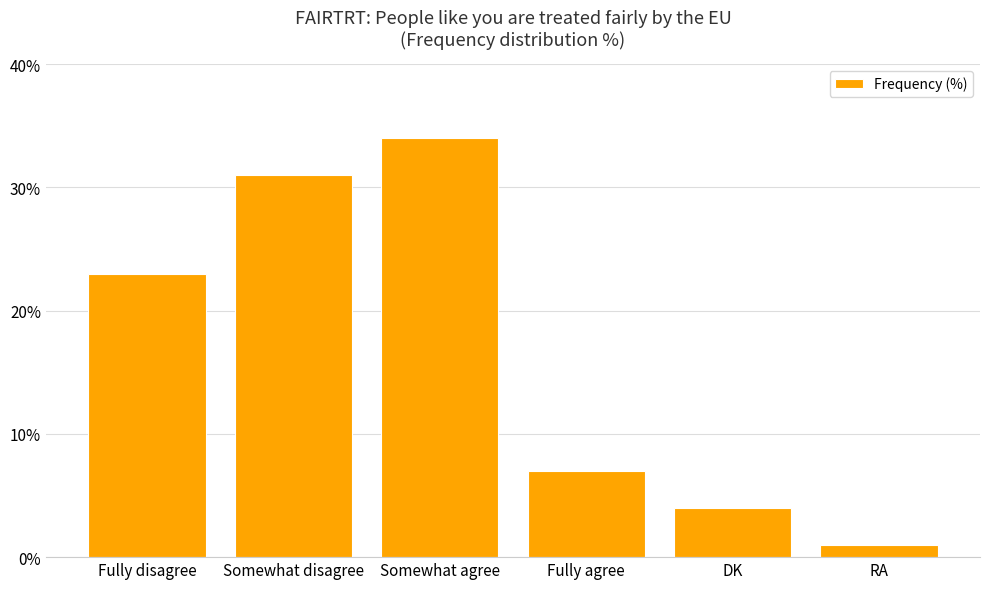

Which has a higher value, Fully disagree or RA?

Fully disagree